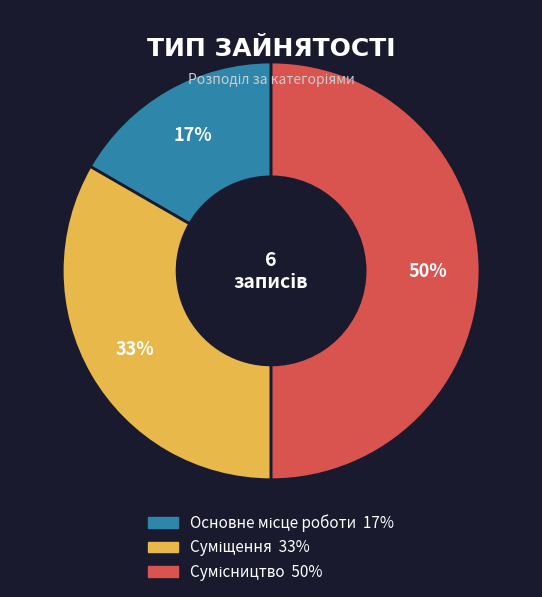

To the nearest percent, what is the difference between the largest and smallest slice percentages?

33%